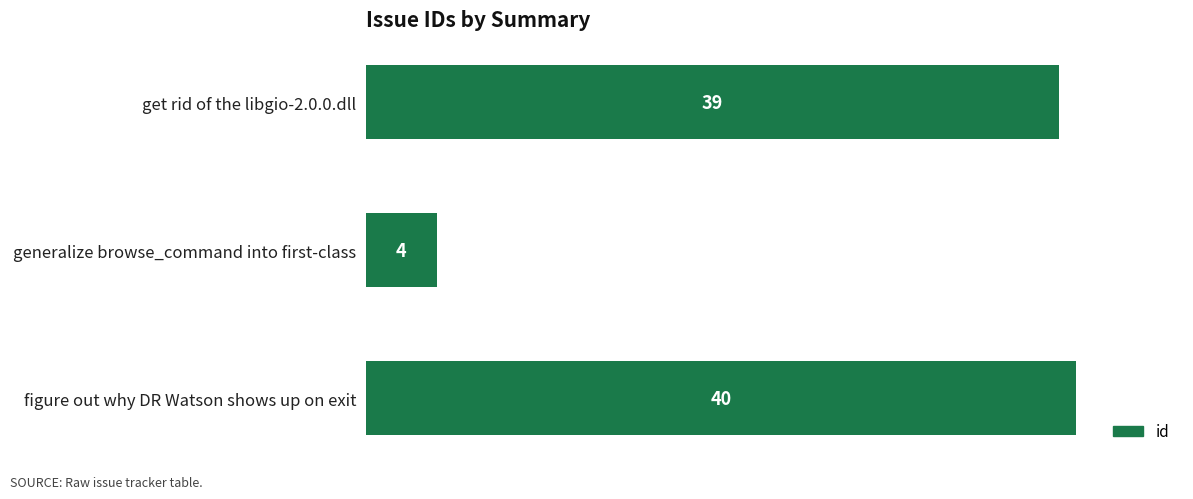

What position from the top is figure out why DR Watson shows up on exit?

3